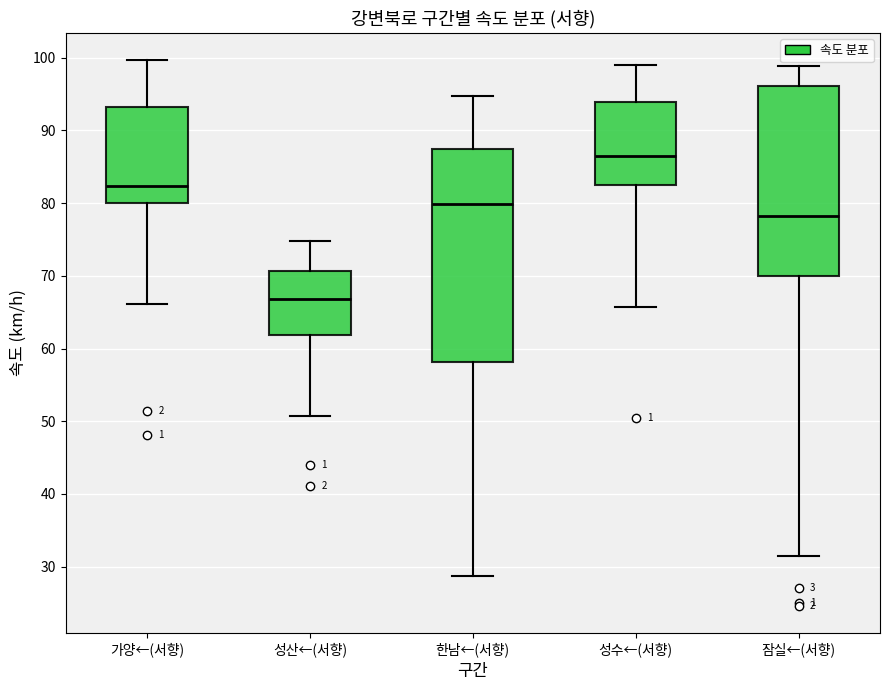

Reading left to right, read every box against the y-axis: the position of its median line, the range the box covers, and the ends of its whiskers. The values are not printed on the chart, so give them approximately, as read against the axis.

가양←(서향): median 82, box 80 to 93, whiskers 66 to 100
성산←(서향): median 67, box 62 to 71, whiskers 51 to 75
한남←(서향): median 80, box 58 to 87, whiskers 29 to 95
성수←(서향): median 86, box 82 to 94, whiskers 66 to 99
잠실←(서향): median 78, box 70 to 96, whiskers 31 to 99